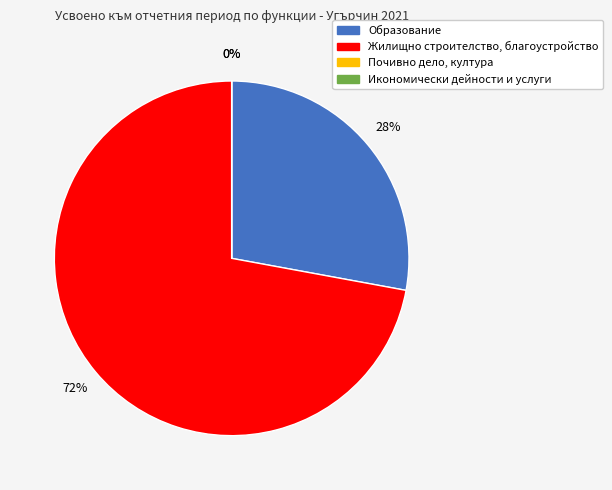

To the nearest percent, what is the combined percentage of Жилищно строителство, благоустройство and Икономически дейности и услуги?

72%